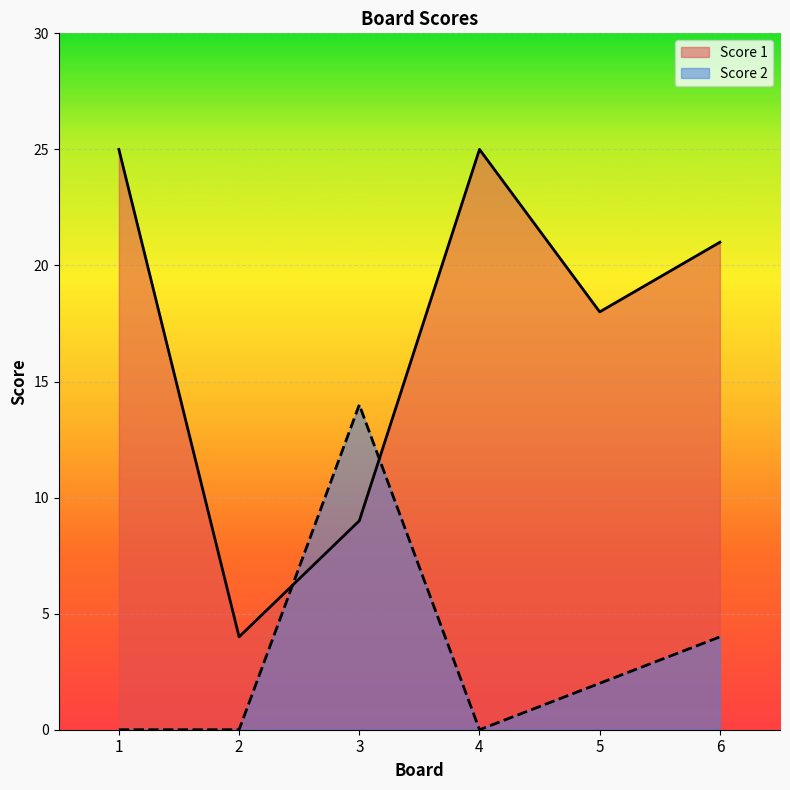

The Score 1 series shows 6 at 6. True or false?

False